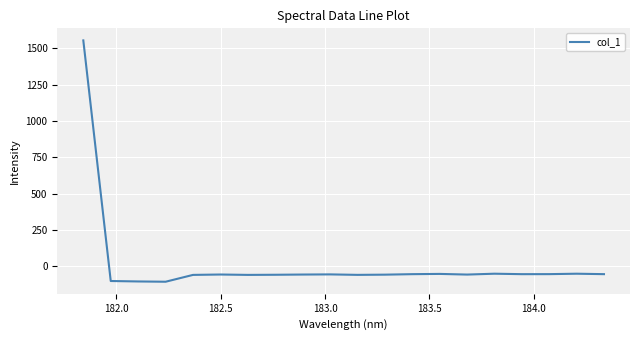

What is the minimum value shown in the chart?

-105.8